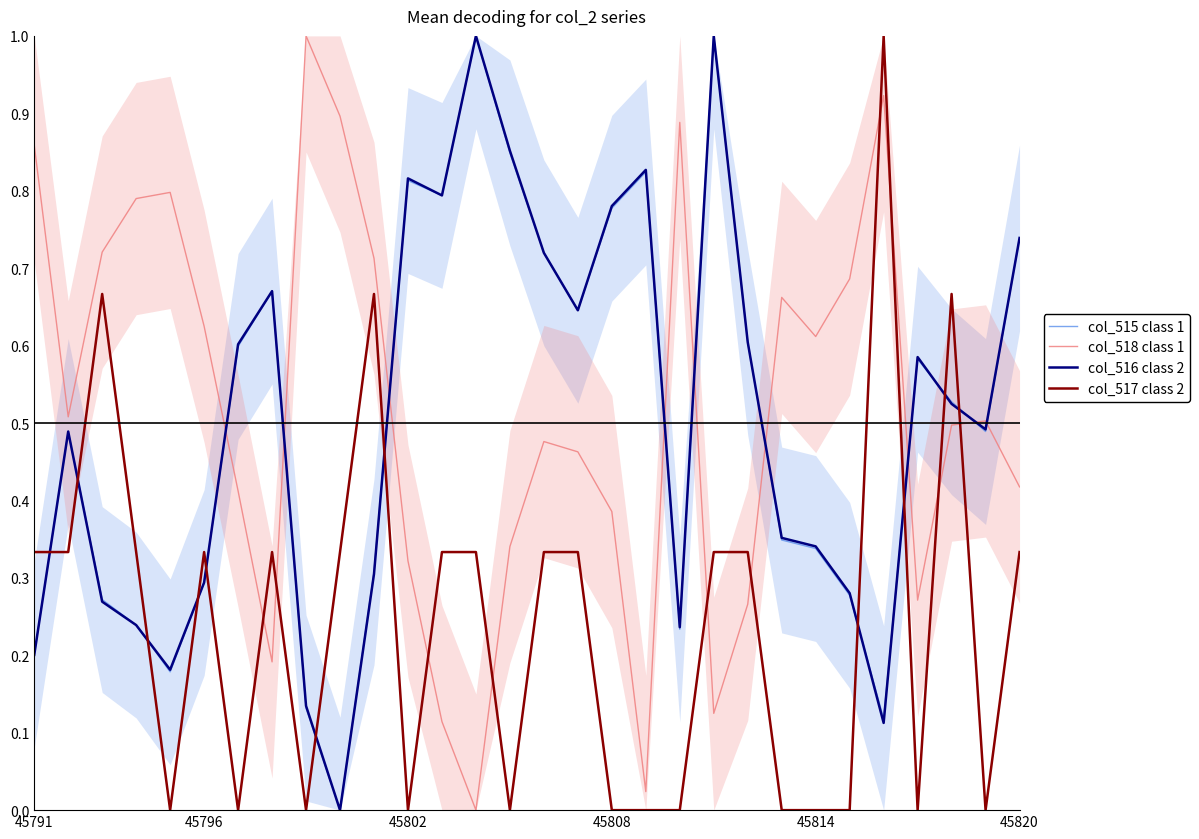

True or false: col_515 class 1 and col_518 class 1 intersect in this chart.

True